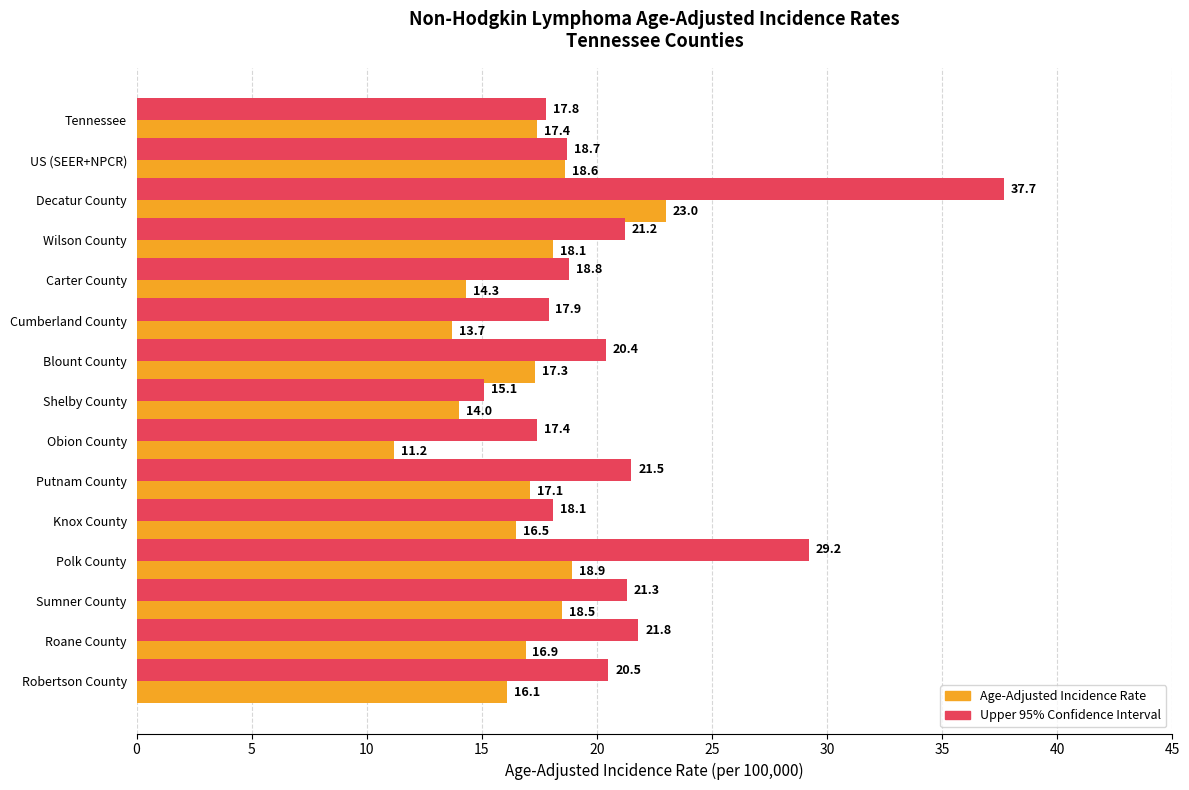

What is the difference between the highest and lowest values at Decatur County?

14.7